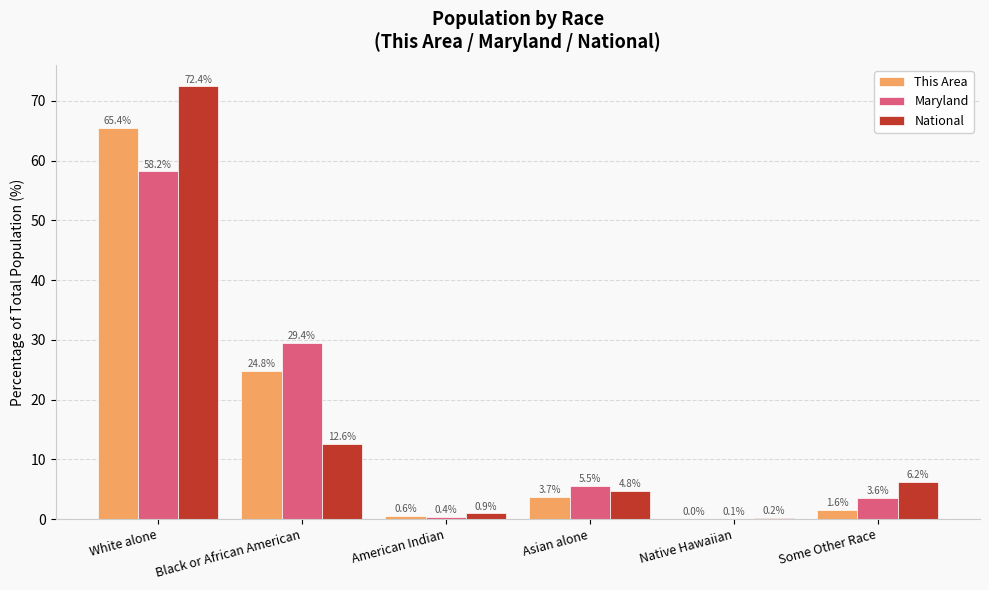

Does the chart contain stacked bars?

No